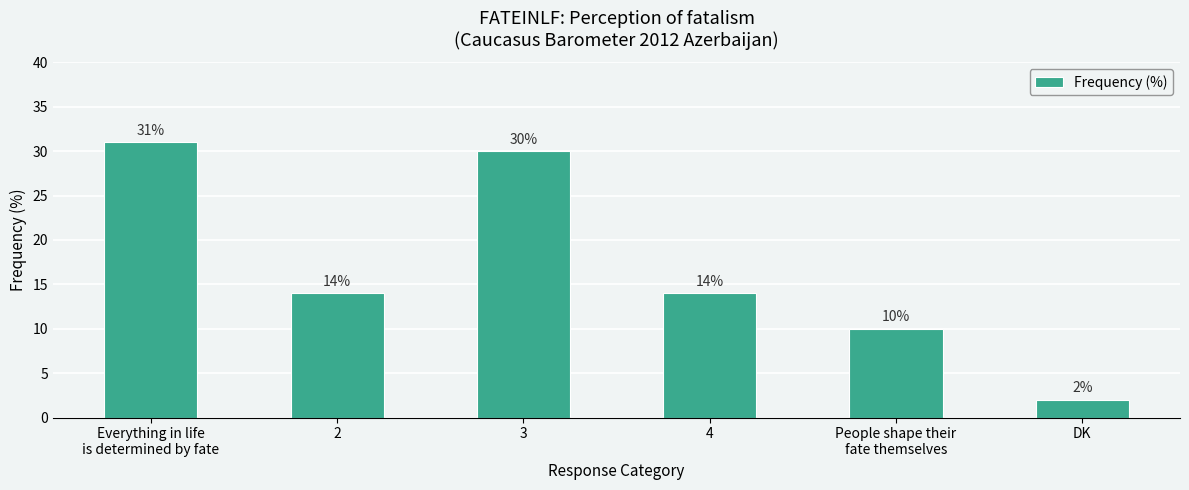

What is the approximate value at 2?

14